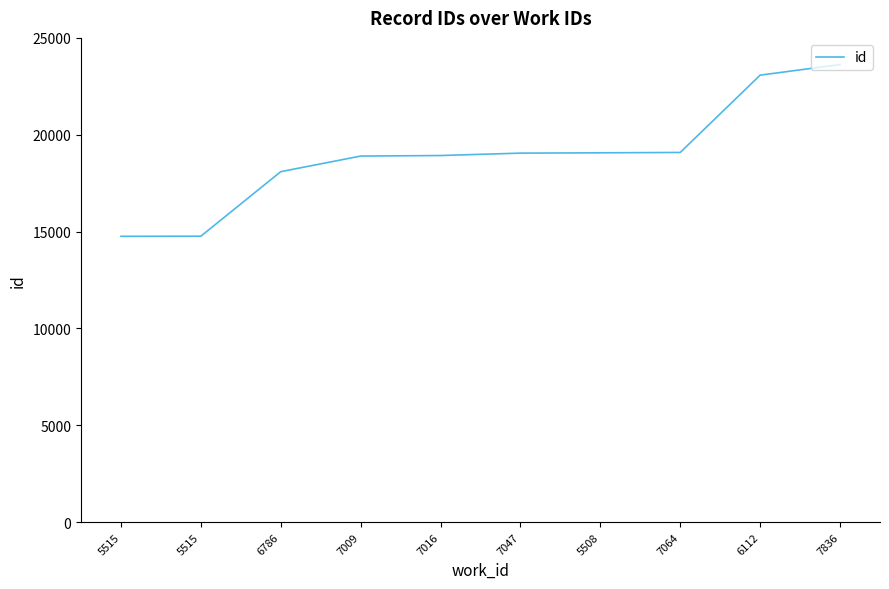

True or false: the data shows 18094 at 6786.

True